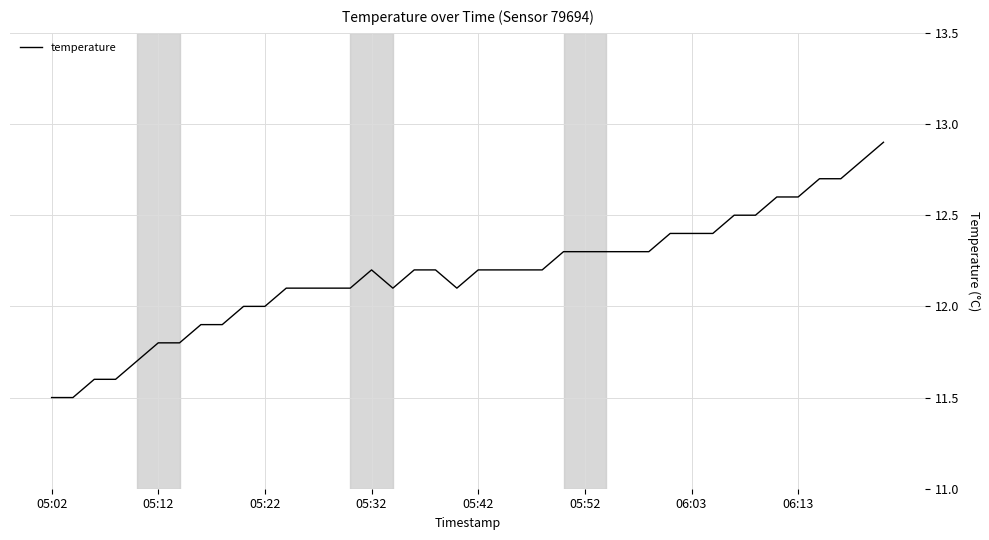

What is the difference between the maximum and minimum values?

1.4